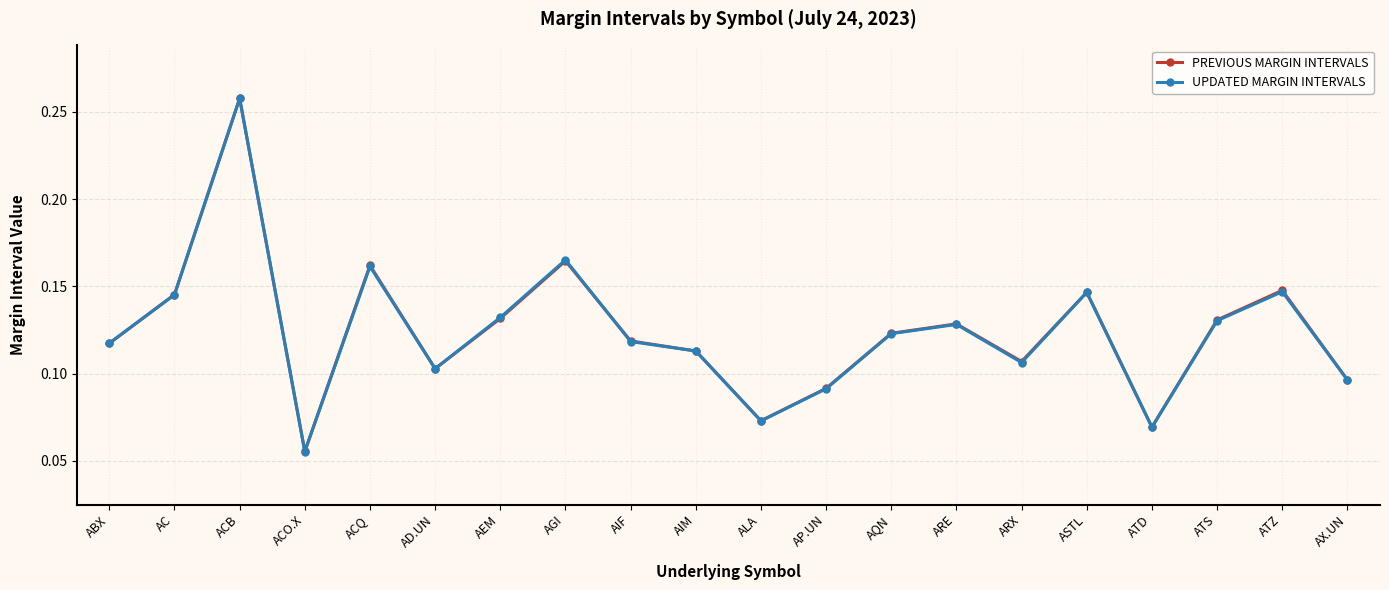

At which category is the sum across all series the highest?

ACB